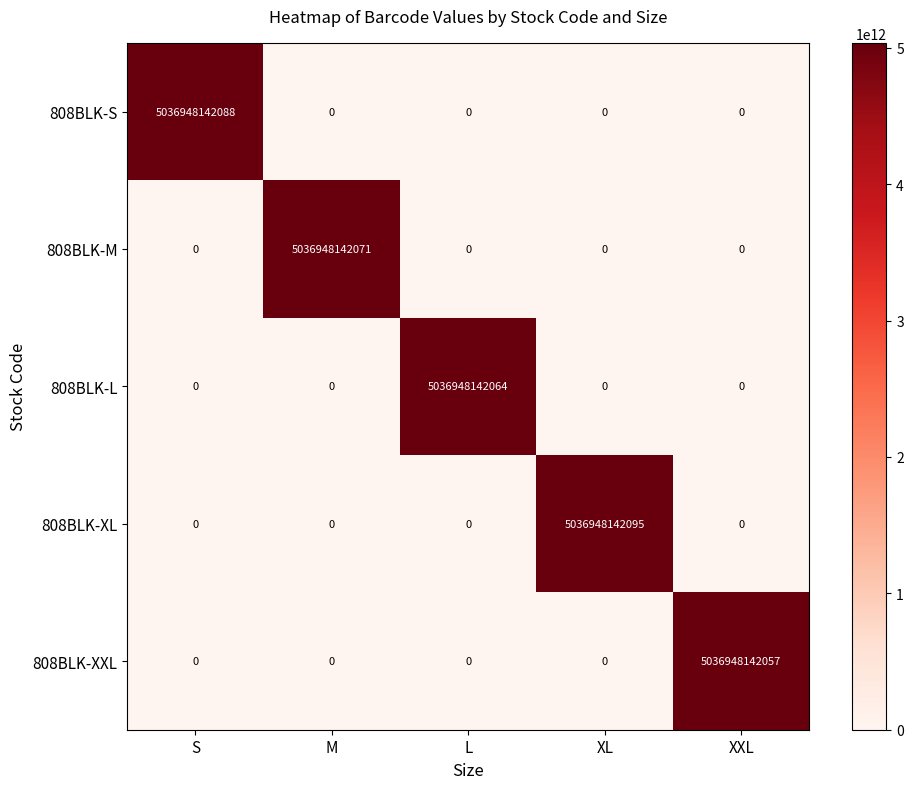

Which series has the largest range (max minus min)?

808BLK-XL